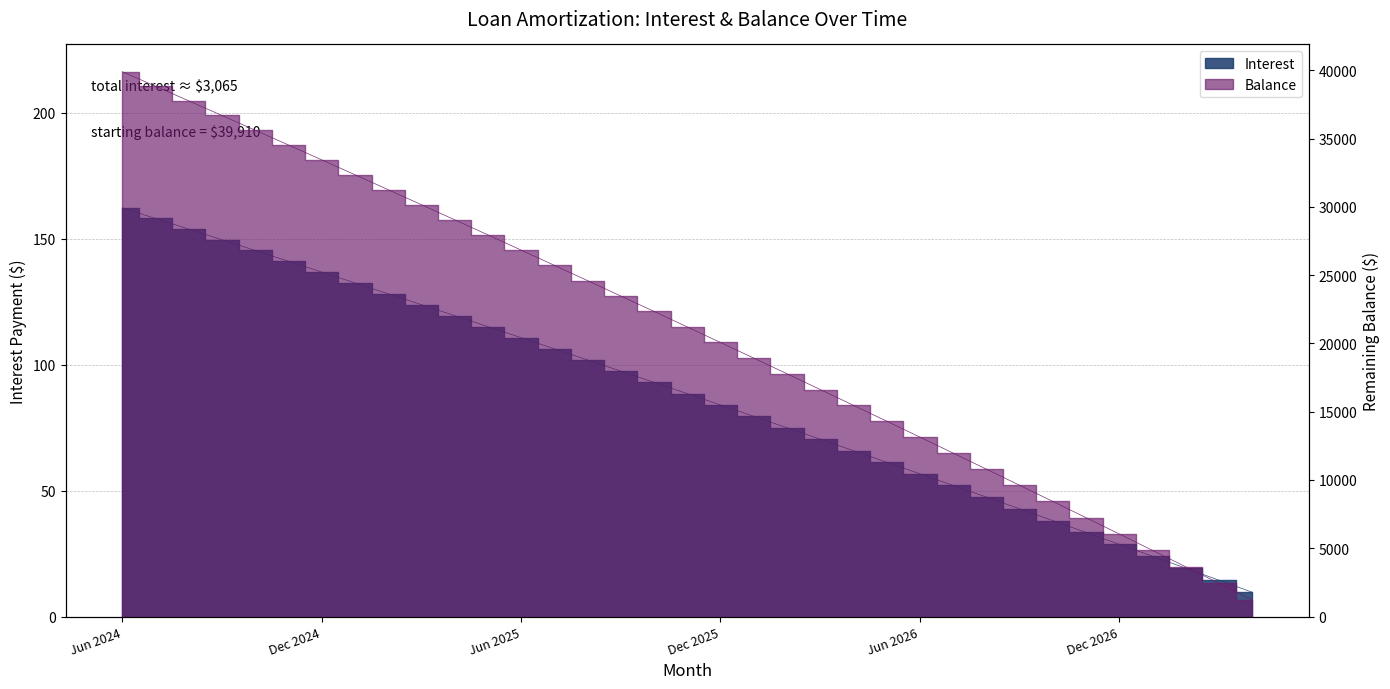

Reading left to right, transcribe all the data shown in this chart.

Interest: Jun 2024=162.2	Jul 2024=158.0	Aug 2024=153.8	Sep 2024=149.5	Oct 2024=145.3	Nov 2024=141.0	Dec 2024=136.7	Jan 2025=132.4	Feb 2025=128.1	Mar 2025=123.8	Apr 2025=119.4	May 2025=115.0	Jun 2025=110.7	Jul 2025=106.2	Aug 2025=101.8	Sep 2025=97.4	Oct 2025=92.9	Nov 2025=88.5	Dec 2025=84.0	Jan 2026=79.5	Feb 2026=74.9	Mar 2026=70.4	Apr 2026=65.8	May 2026=61.2	Jun 2026=56.6	Jul 2026=52.0	Aug 2026=47.4	Sep 2026=42.7	Oct 2026=38.1	Nov 2026=33.4	Dec 2026=28.6	Jan 2027=23.9	Feb 2027=19.2	Mar 2027=14.4	Apr 2027=9.6
Balance: Jun 2024=39910.0	Jul 2024=38845.0	Aug 2024=37775.0	Sep 2024=36701.0	Oct 2024=35623.0	Nov 2024=34541.0	Dec 2024=33454.0	Jan 2025=32363.0	Feb 2025=31268.0	Mar 2025=30168.0	Apr 2025=29064.0	May 2025=27956.0	Jun 2025=26843.0	Jul 2025=25726.0	Aug 2025=24604.0	Sep 2025=23478.0	Oct 2025=22348.0	Nov 2025=21213.0	Dec 2025=20074.0	Jan 2026=18930.0	Feb 2026=17782.0	Mar 2026=16629.0	Apr 2026=15471.0	May 2026=14309.0	Jun 2026=13142.0	Jul 2026=11971.0	Aug 2026=10795.0	Sep 2026=9614.0	Oct 2026=8429.0	Nov 2026=7239.0	Dec 2026=6044.0	Jan 2027=4845.0	Feb 2027=3641.0	Mar 2027=2432.0	Apr 2027=1218.0